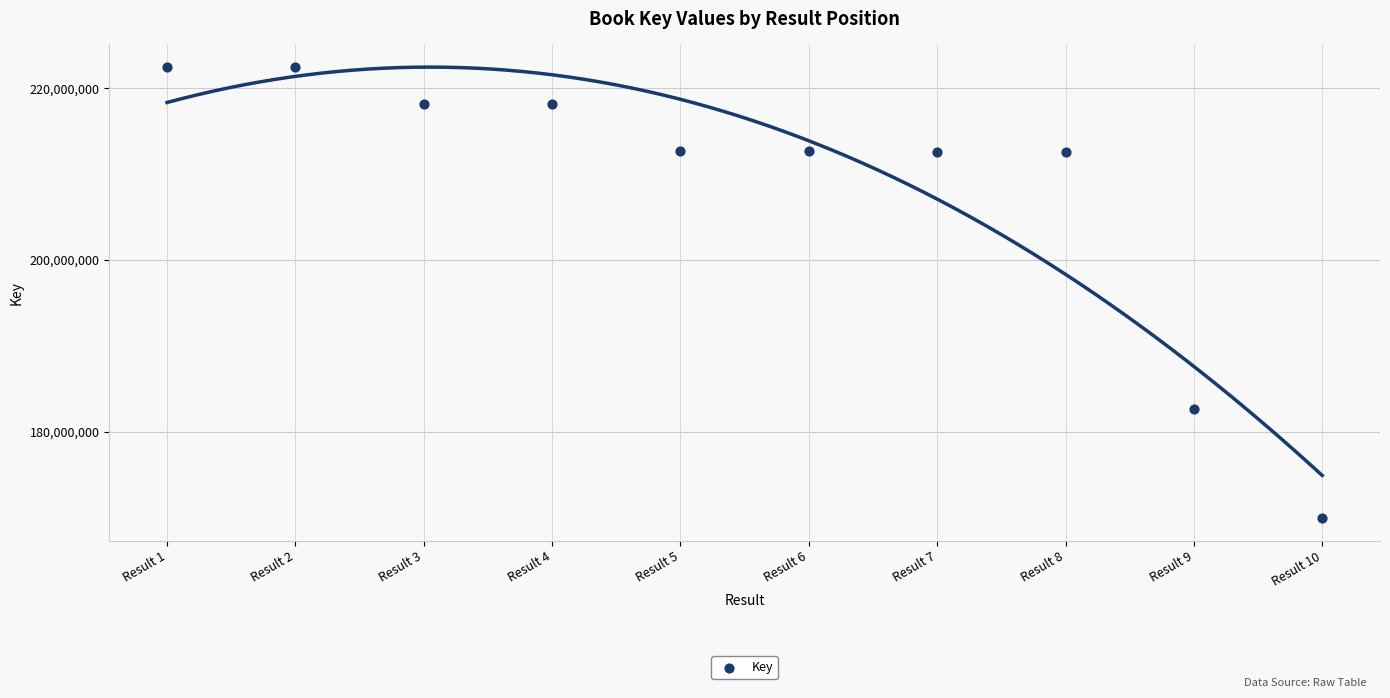

What Y value in the scatter plot is closest to 196197287?

182629891